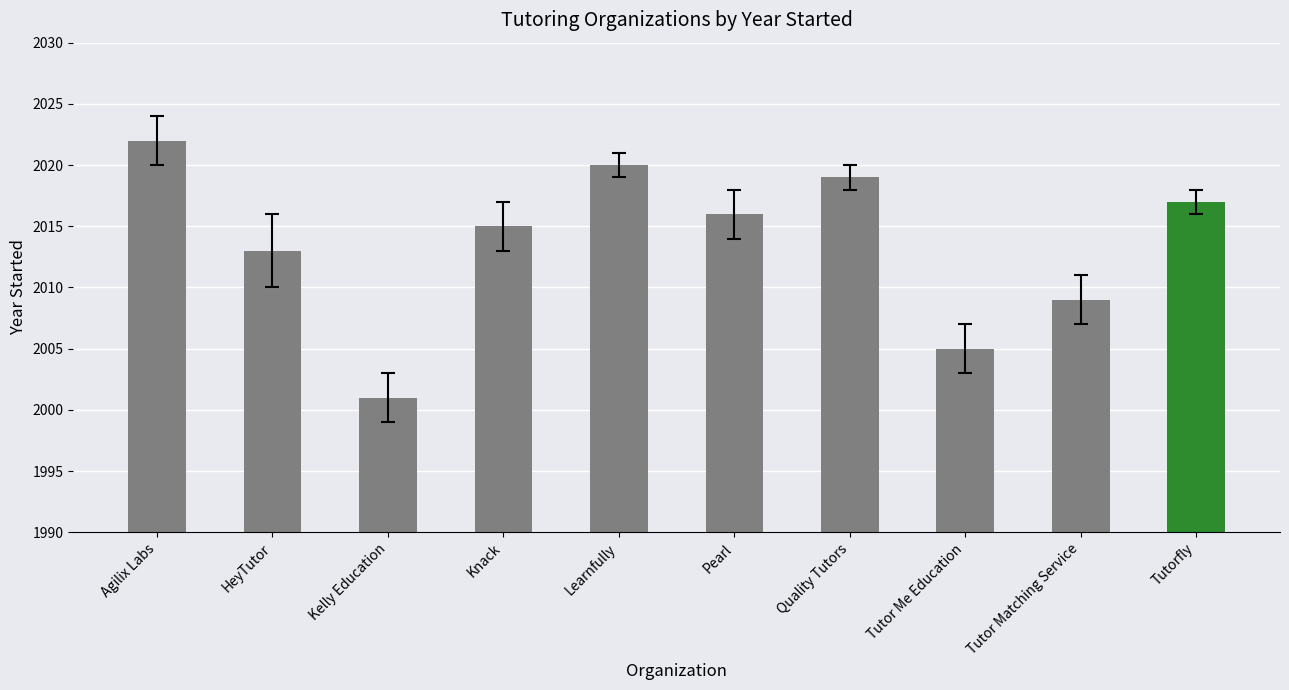

Rank the categories by value from lowest to highest.

Kelly Education, Tutor Me Education, Tutor Matching Service, HeyTutor, Knack, Pearl, Tutorfly, Quality Tutors, Learnfully, Agilix Labs